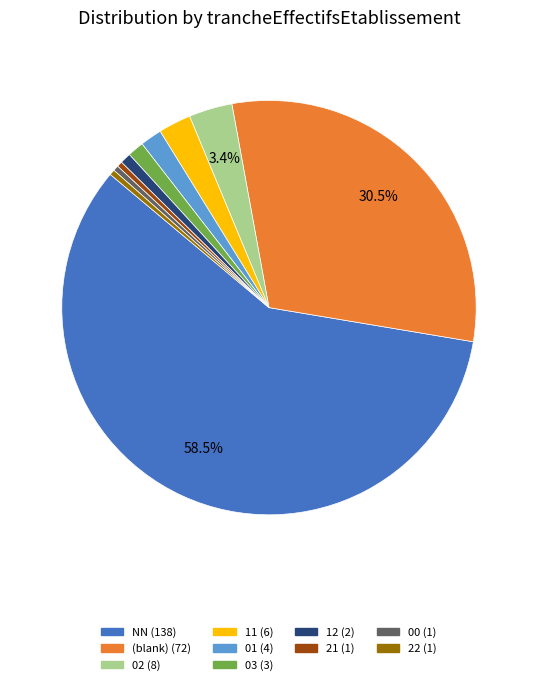

Count the number of slices in the pie.

10